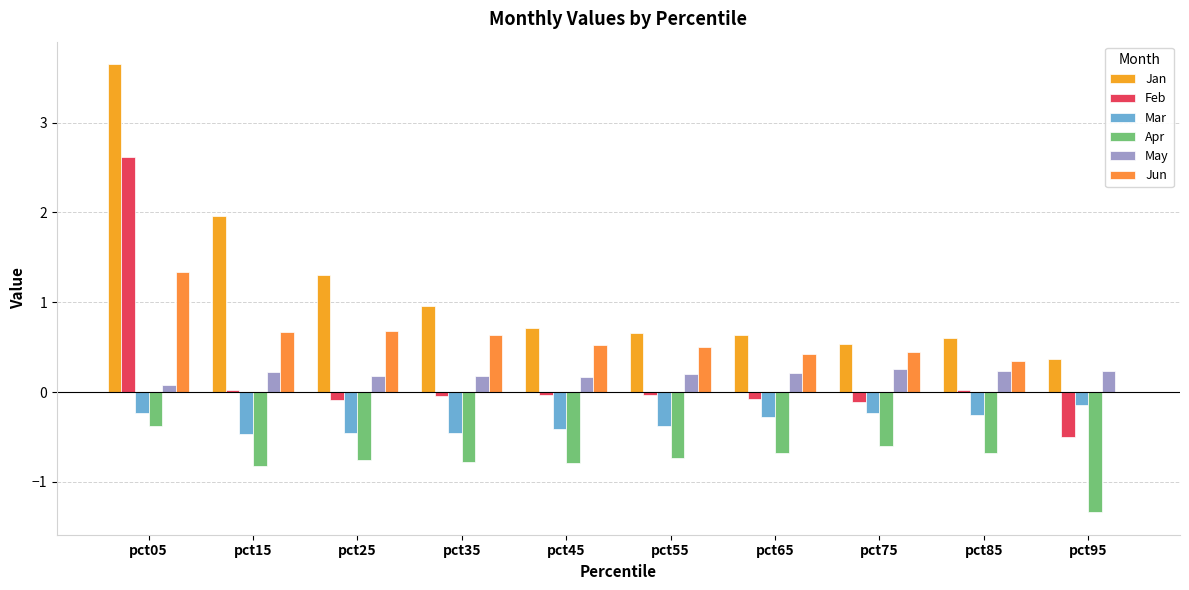

How many series are shown in this chart?

6